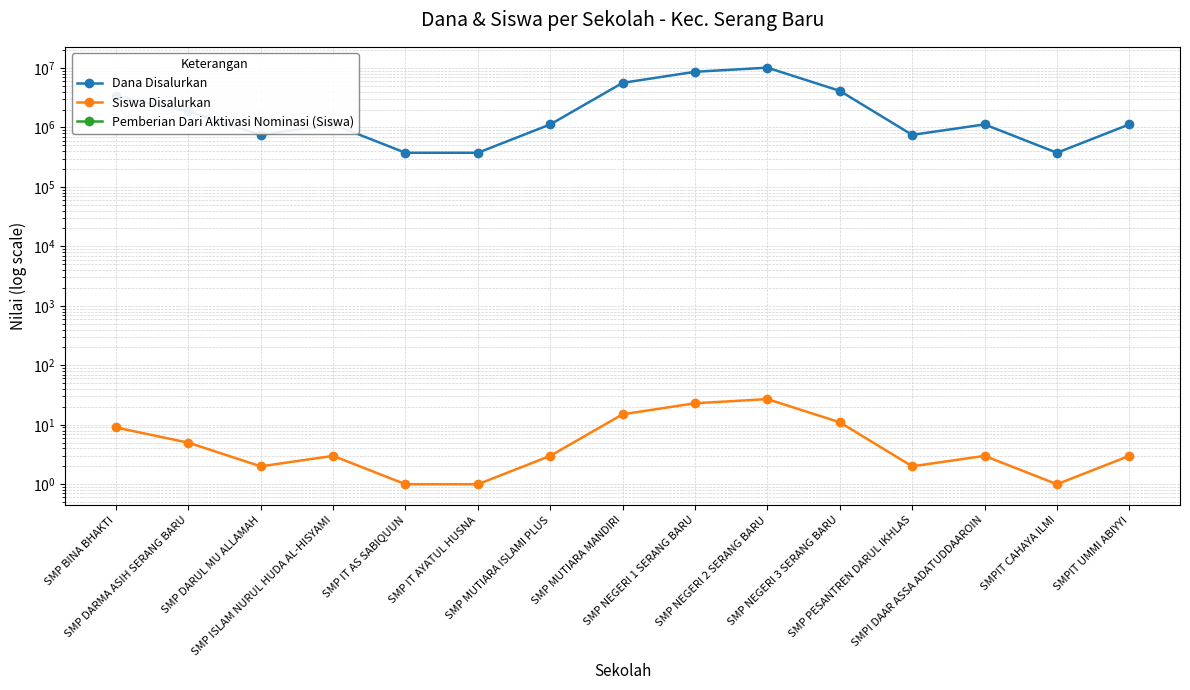

True or false: Dana Disalurkan and Siswa Disalurkan intersect in this chart.

False